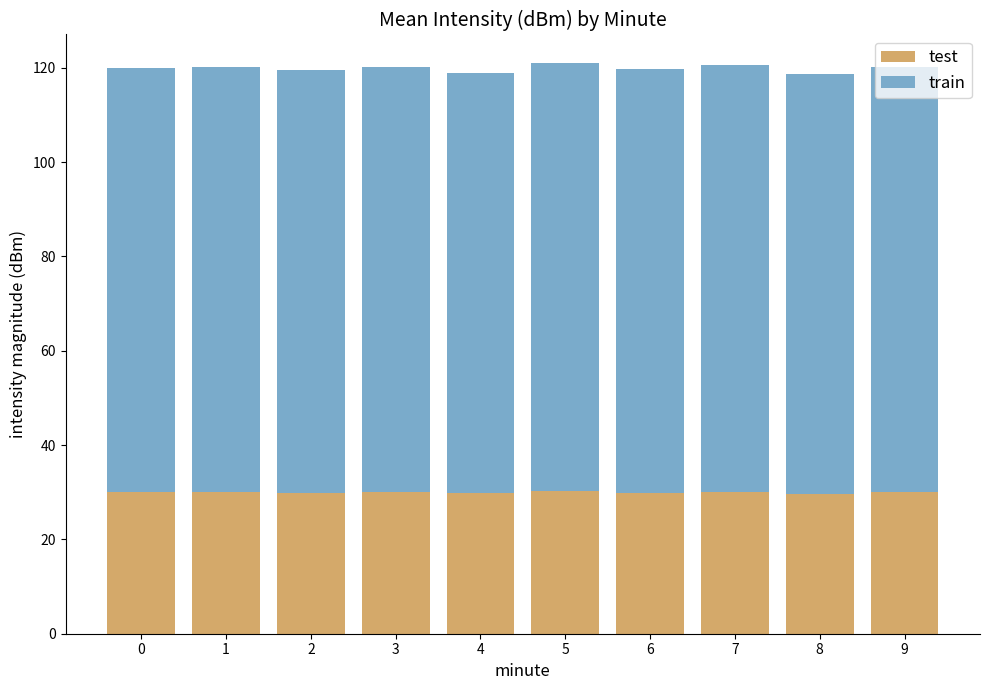

Is it true that test equals 46.2 at 3?

False